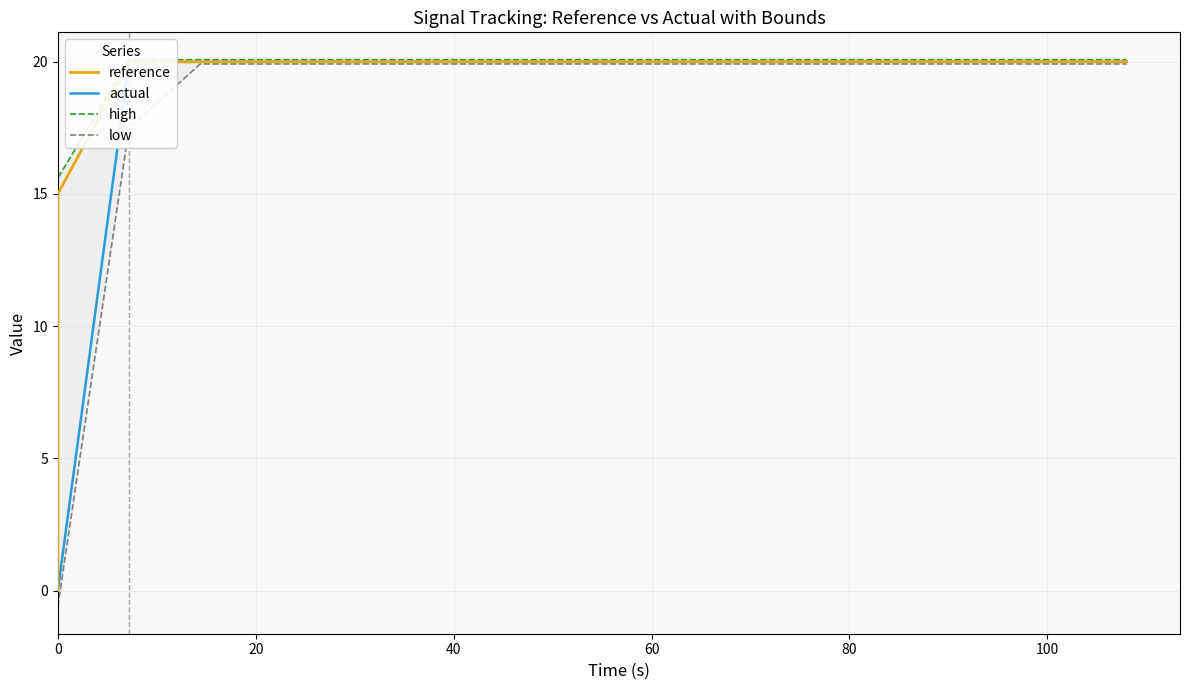

What is the value of the actual point at the 14th from the left?

20.0